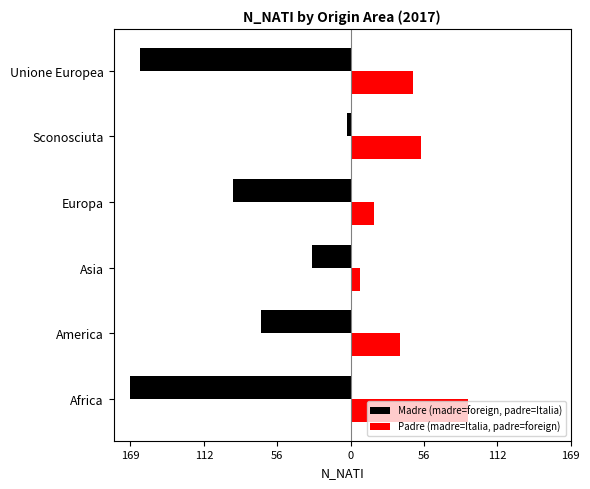

What is the difference between the maximum and minimum values in the Madre (madre=foreign, padre=Italia) series?

166